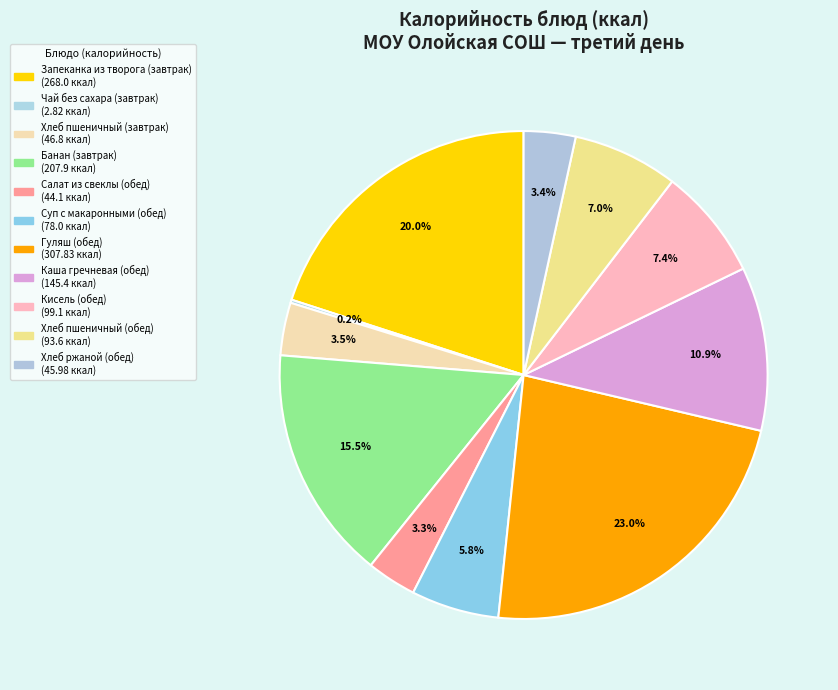

Does any single category account for the majority?

No